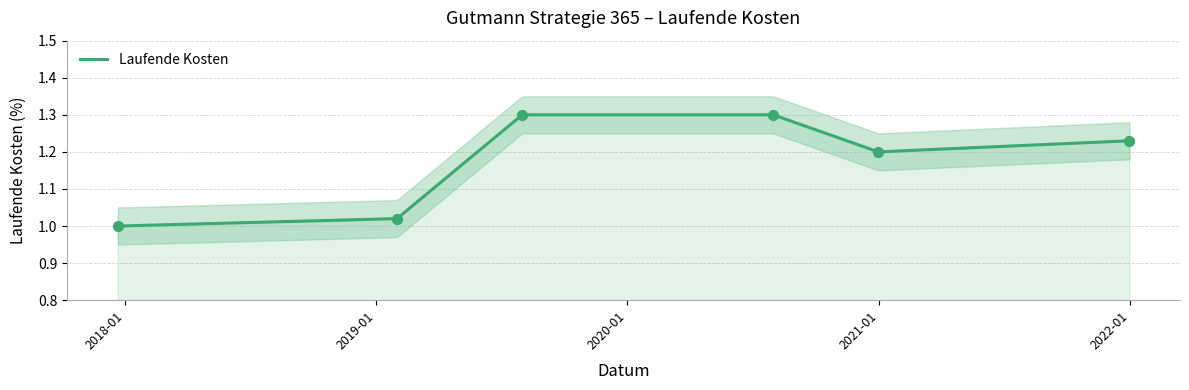

Between 2021-12-31 and 2020-12-31, which is larger?

2021-12-31